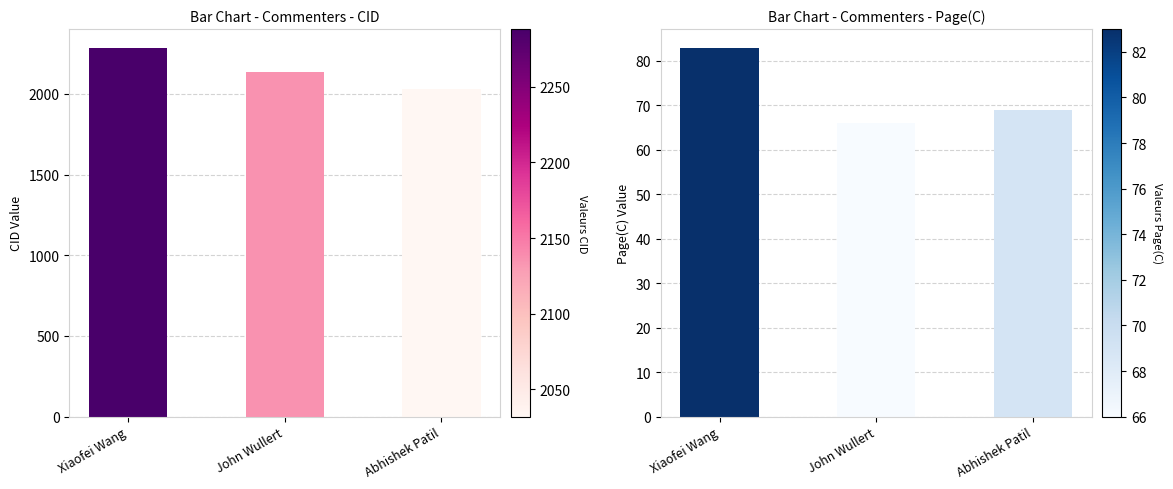

What is the sum of all Page(C) values?

218